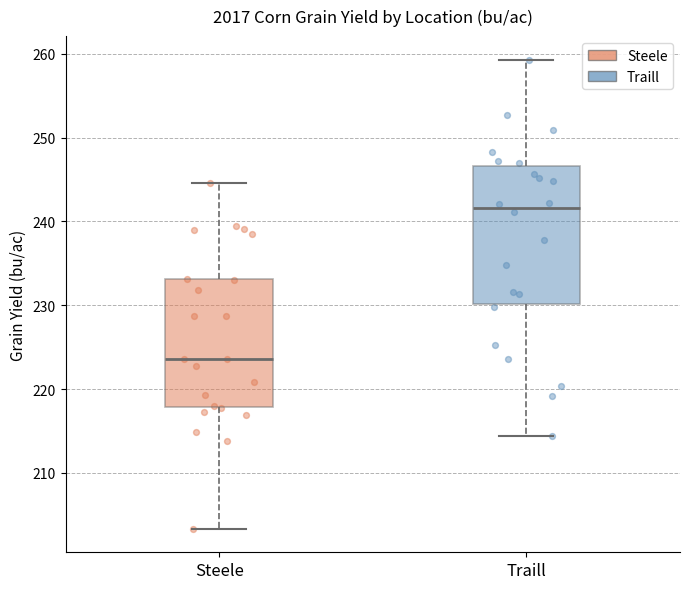

Which box has the lowest median line?

Steele